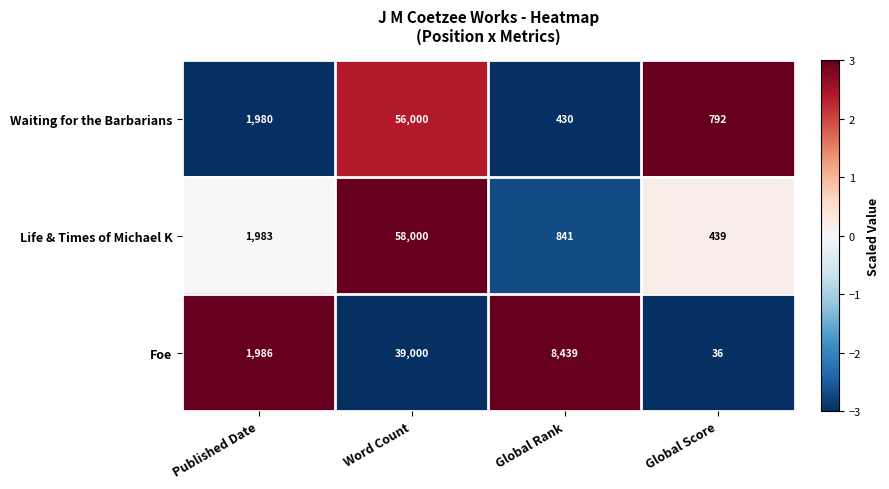

Where is Life & Times of Michael K nearest to the value 29219?

Published Date